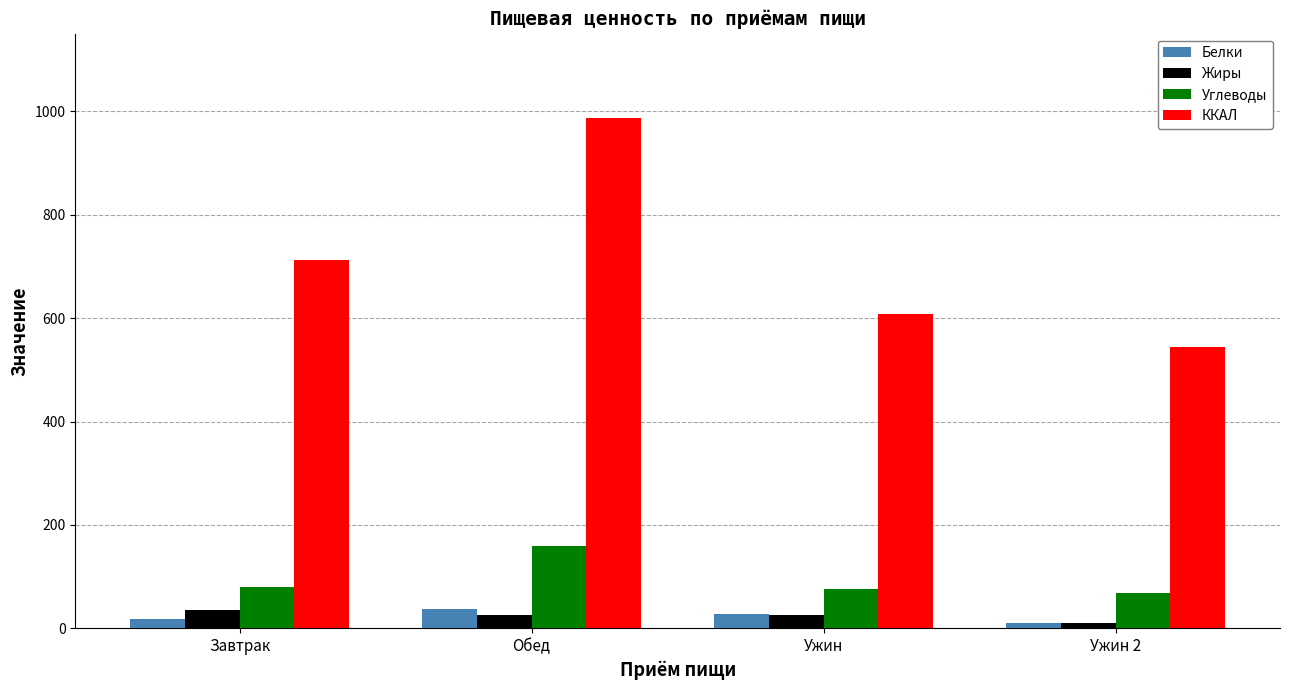

Is it true that Жиры equals 35.9 at Завтрак?

True